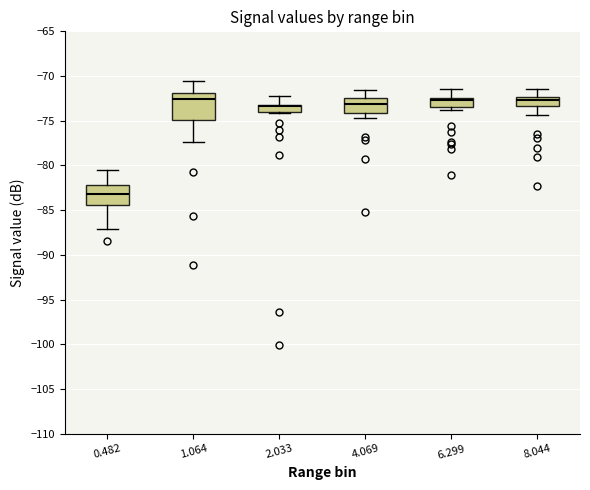

Reading left to right, transcribe this box plot: for each box, give where its median line is, the range the box spans, and where its two whiskers end, as read against the y-axis. The values are not printed on the chart, so give them approximately, as read against the axis.

0.482: median -83.0, box -84.5 to -82.0, whiskers -87.0 to -80.5
1.064: median -72.5, box -75.0 to -72.0, whiskers -77.5 to -70.5
2.033: median -73.5, box -74.0 to -73.0, whiskers -74.0 to -72.0
4.069: median -73.0, box -74.0 to -72.5, whiskers -74.5 to -71.5
6.299: median -72.5 (just below the box's upper edge), box -73.5 to -72.5, whiskers -74.0 to -71.5
8.044: median -72.5 (inside the box), box -73.5 to -72.5, whiskers -74.5 to -71.5